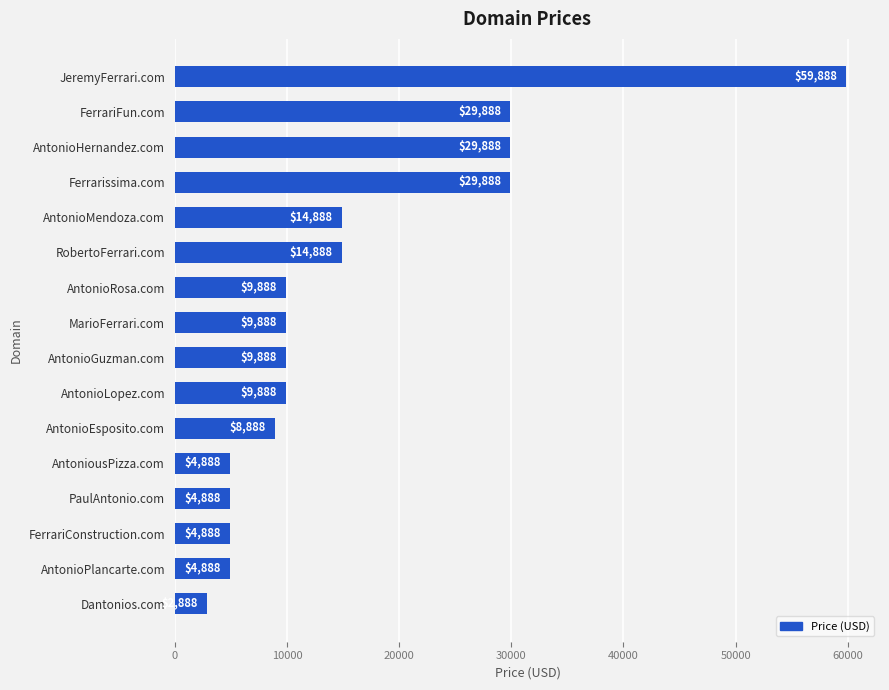

Approximately how many times larger is the value at Ferrarissima.com compared to FerrariFun.com?

1.0